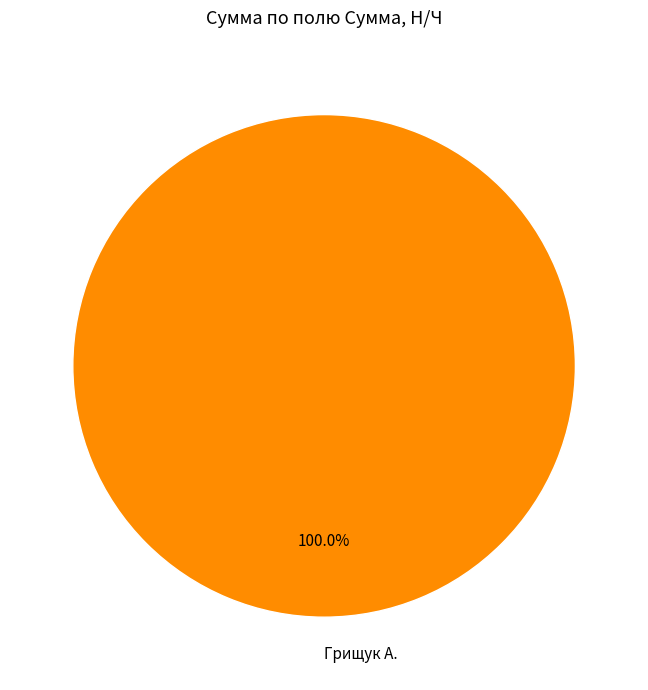

Rank the categories by value from lowest to highest.

Грищук А.